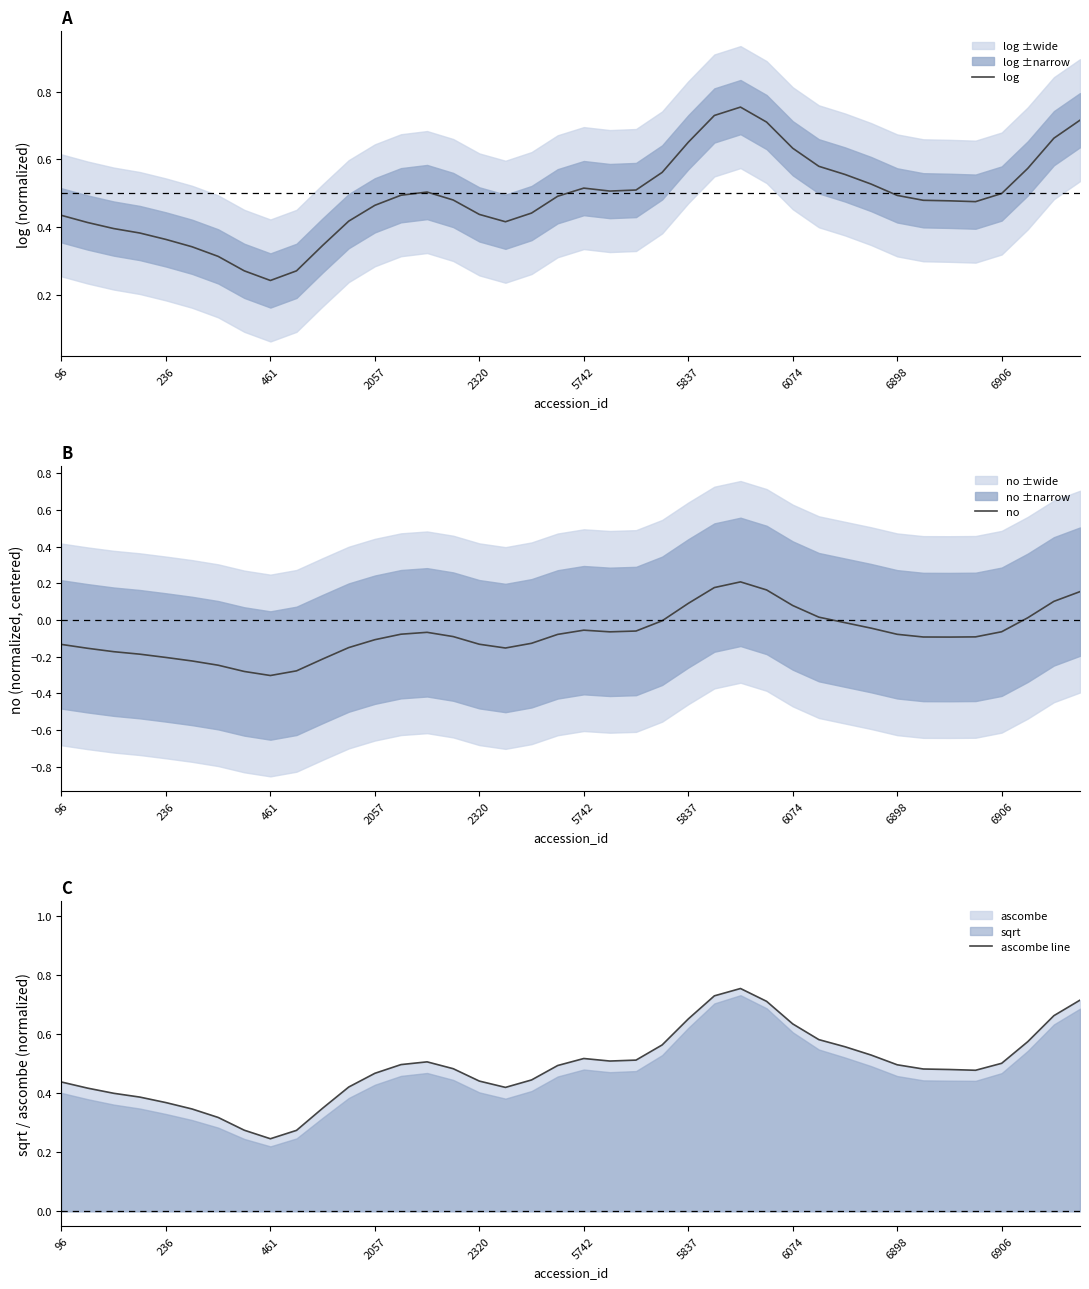

What is the difference between the maximum and minimum values in the log series?

0.5